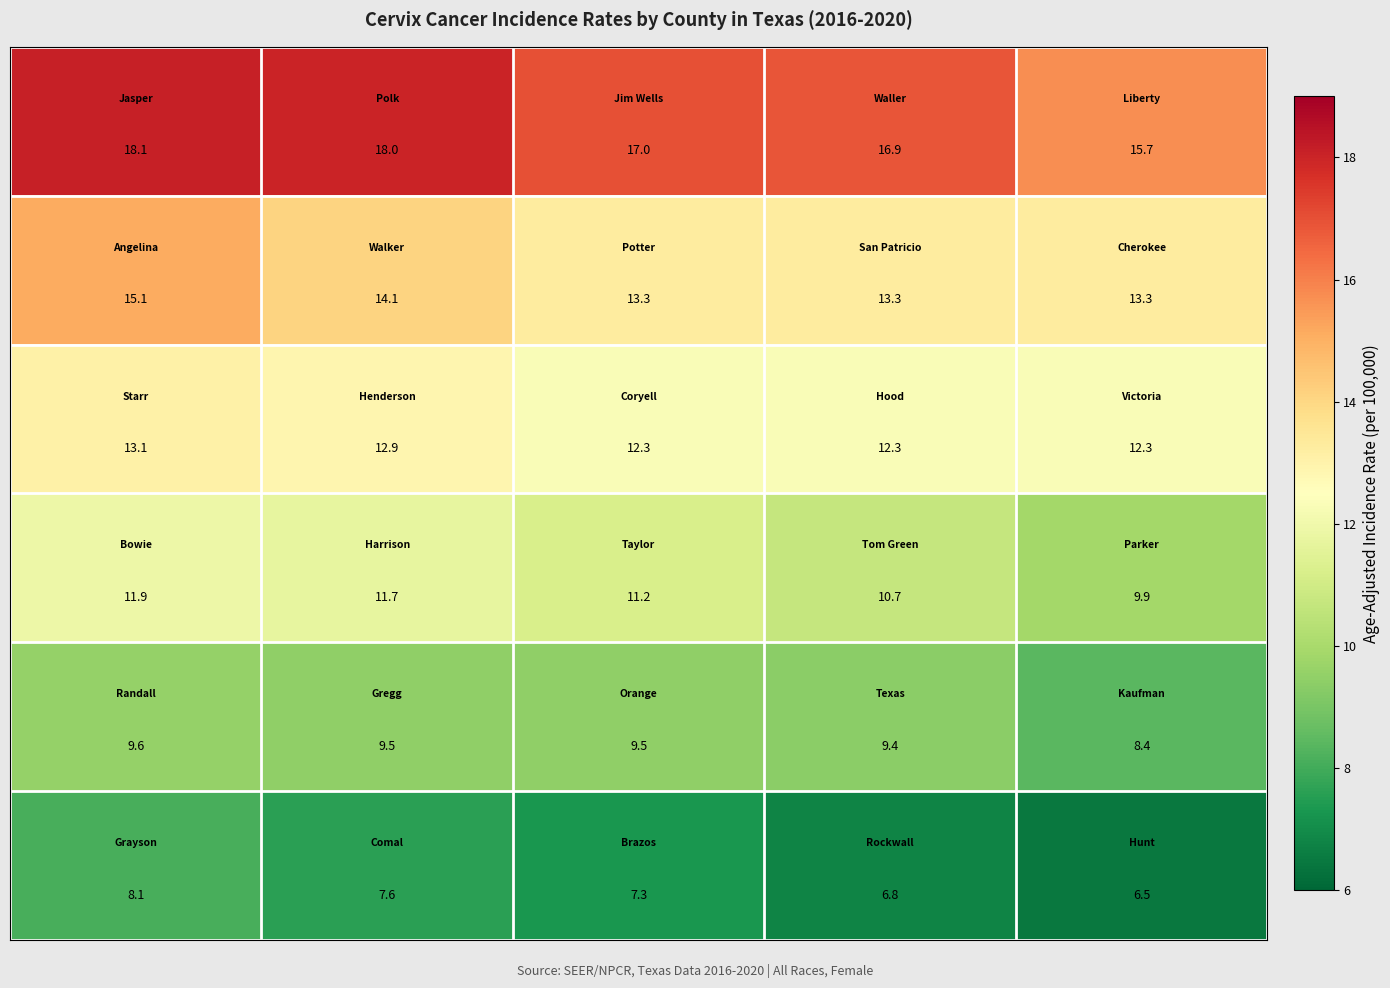

What is the maximum value shown in the chart?

18.1